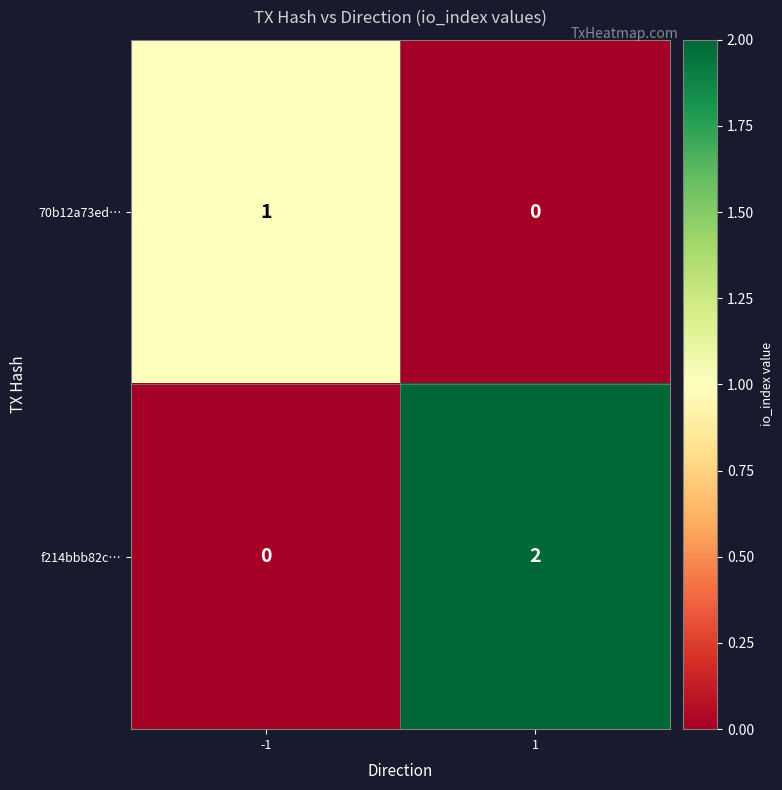

At 1, list the series in order from smallest to largest.

70b12a73ed…, f214bbb82c…